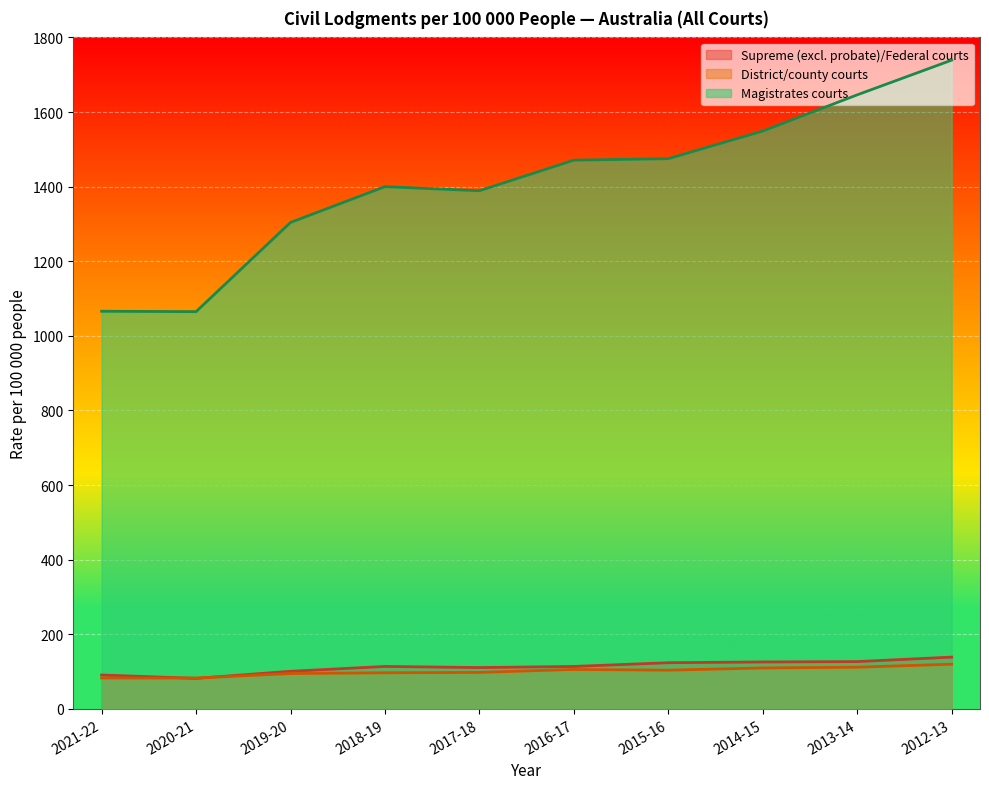

At which category is the sum across all series the highest?

2012-13